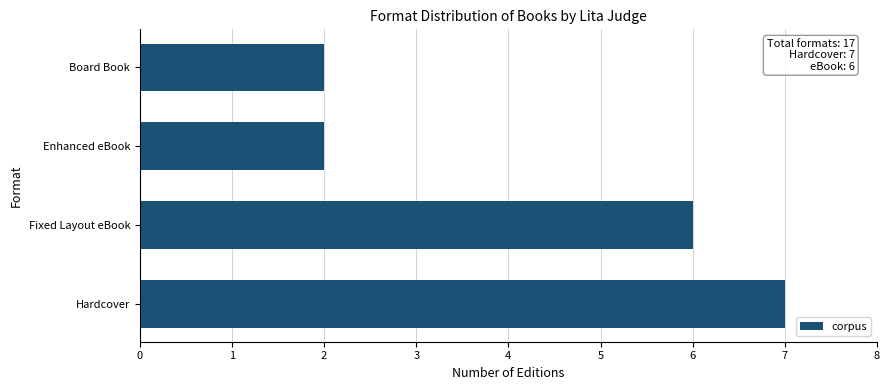

Reading bottom to top, list all the values displayed in this chart.

Hardcover=7	Fixed Layout eBook=6	Enhanced eBook=2	Board Book=2